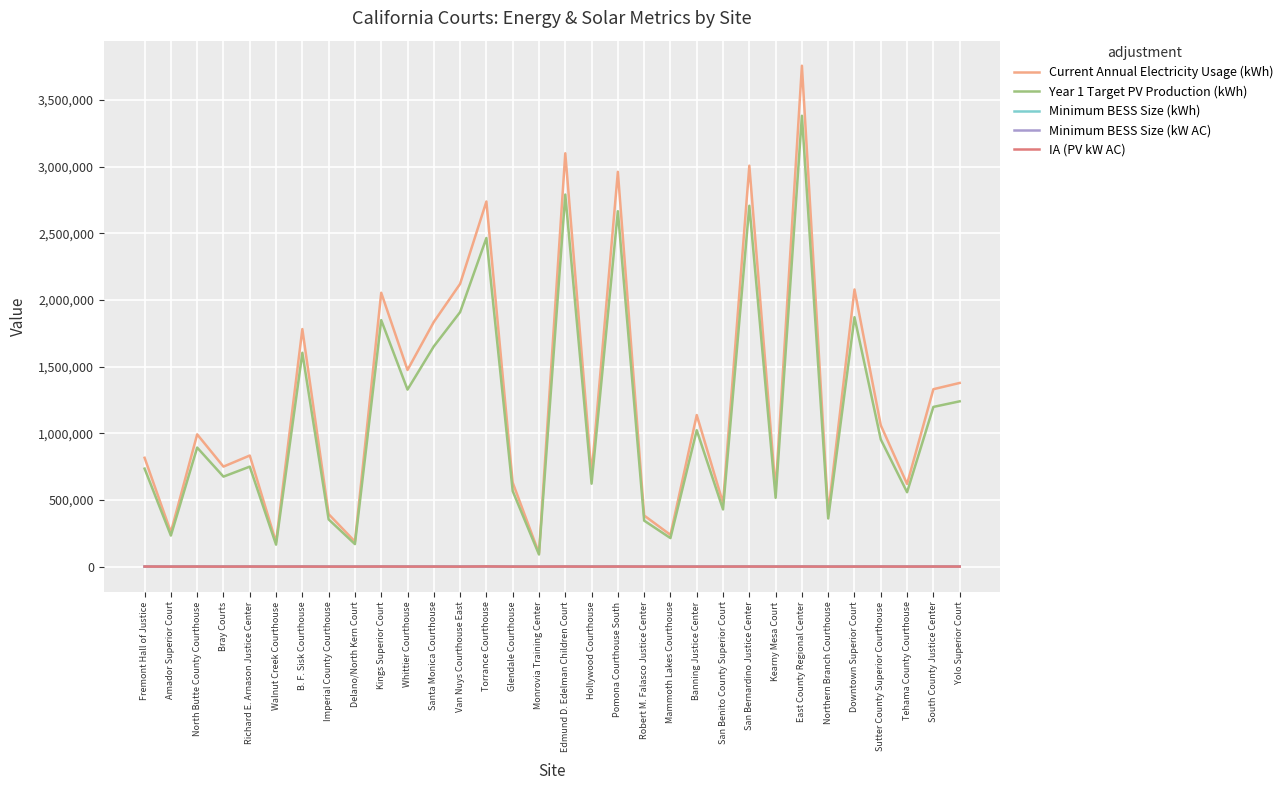

True or false: Current Annual Electricity Usage (kWh) and Minimum BESS Size (kW AC) intersect in this chart.

False